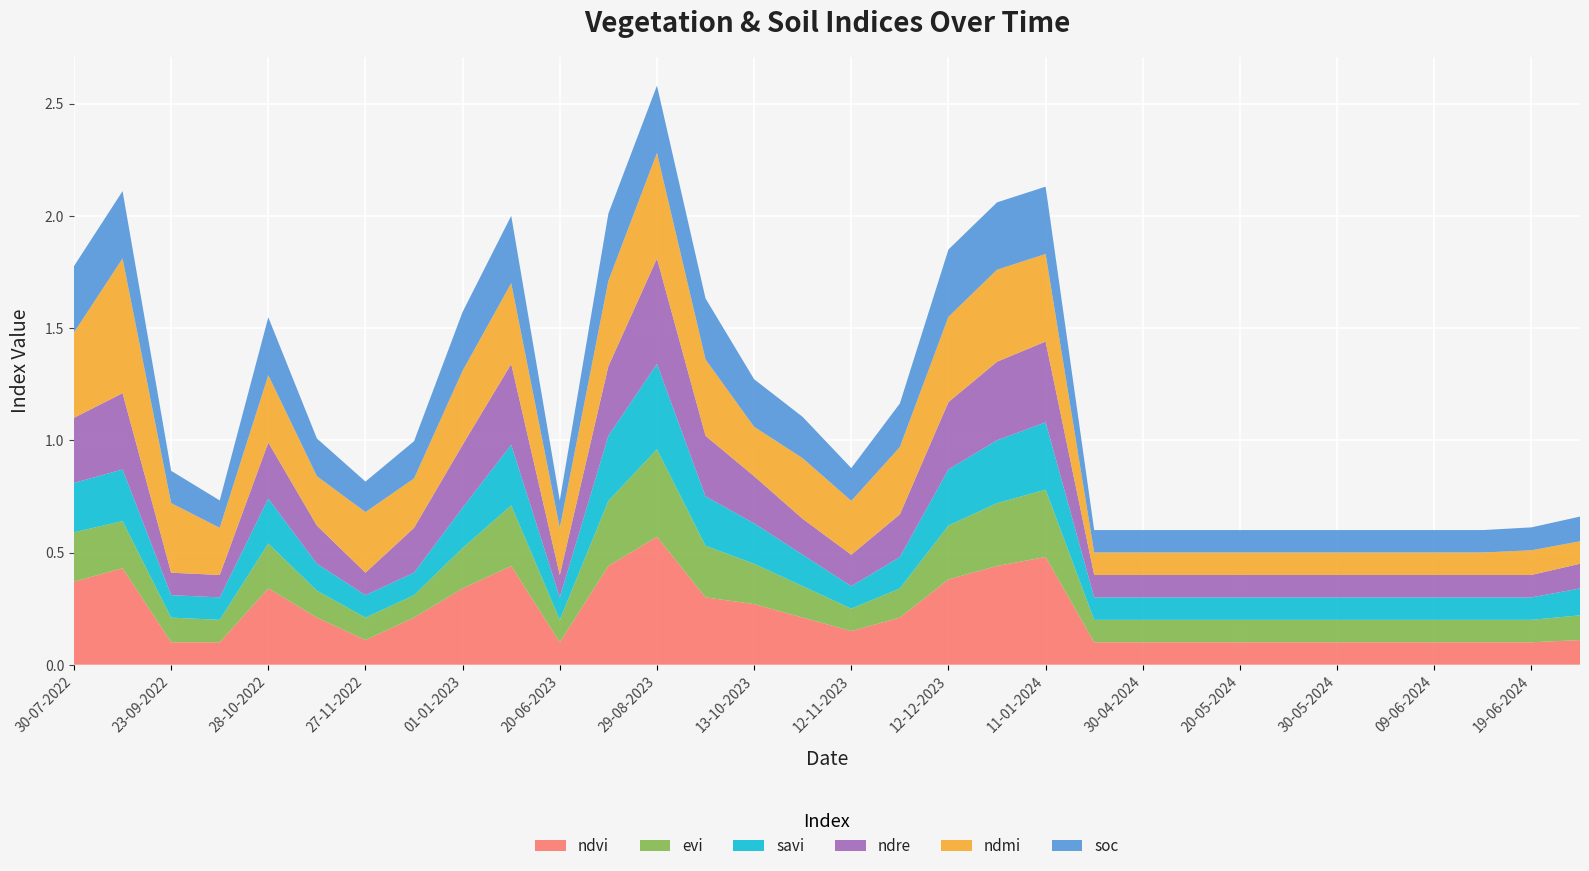

Reading left to right, extract all data points from this chart.

ndvi: 30-07-2022=0.4	08-09-2022=0.4	23-09-2022=0.1	08-10-2022=0.1	28-10-2022=0.3	12-11-2022=0.2	27-11-2022=0.1	12-12-2022=0.2	01-01-2023=0.3	11-01-2023=0.4	20-06-2023=0.1	14-08-2023=0.4	29-08-2023=0.6	28-09-2023=0.3	13-10-2023=0.3	28-10-2023=0.2	12-11-2023=0.1	27-11-2023=0.2	12-12-2023=0.4	01-01-2024=0.4	11-01-2024=0.5	25-04-2024=0.1	30-04-2024=0.1	05-05-2024=0.1	20-05-2024=0.1	25-05-2024=0.1	30-05-2024=0.1	04-06-2024=0.1	09-06-2024=0.1	14-06-2024=0.1	19-06-2024=0.1	24-06-2024=0.1
evi: 30-07-2022=0.2	08-09-2022=0.2	23-09-2022=0.1	08-10-2022=0.1	28-10-2022=0.2	12-11-2022=0.1	27-11-2022=0.1	12-12-2022=0.1	01-01-2023=0.2	11-01-2023=0.3	20-06-2023=0.1	14-08-2023=0.3	29-08-2023=0.4	28-09-2023=0.2	13-10-2023=0.2	28-10-2023=0.1	12-11-2023=0.1	27-11-2023=0.1	12-12-2023=0.2	01-01-2024=0.3	11-01-2024=0.3	25-04-2024=0.1	30-04-2024=0.1	05-05-2024=0.1	20-05-2024=0.1	25-05-2024=0.1	30-05-2024=0.1	04-06-2024=0.1	09-06-2024=0.1	14-06-2024=0.1	19-06-2024=0.1	24-06-2024=0.1
savi: 30-07-2022=0.2	08-09-2022=0.2	23-09-2022=0.1	08-10-2022=0.1	28-10-2022=0.2	12-11-2022=0.1	27-11-2022=0.1	12-12-2022=0.1	01-01-2023=0.2	11-01-2023=0.3	20-06-2023=0.1	14-08-2023=0.3	29-08-2023=0.4	28-09-2023=0.2	13-10-2023=0.2	28-10-2023=0.1	12-11-2023=0.1	27-11-2023=0.1	12-12-2023=0.2	01-01-2024=0.3	11-01-2024=0.3	25-04-2024=0.1	30-04-2024=0.1	05-05-2024=0.1	20-05-2024=0.1	25-05-2024=0.1	30-05-2024=0.1	04-06-2024=0.1	09-06-2024=0.1	14-06-2024=0.1	19-06-2024=0.1	24-06-2024=0.1
ndre: 30-07-2022=0.3	08-09-2022=0.3	23-09-2022=0.1	08-10-2022=0.1	28-10-2022=0.2	12-11-2022=0.2	27-11-2022=0.1	12-12-2022=0.2	01-01-2023=0.3	11-01-2023=0.4	20-06-2023=0.1	14-08-2023=0.3	29-08-2023=0.5	28-09-2023=0.3	13-10-2023=0.2	28-10-2023=0.2	12-11-2023=0.1	27-11-2023=0.2	12-12-2023=0.3	01-01-2024=0.3	11-01-2024=0.4	25-04-2024=0.1	30-04-2024=0.1	05-05-2024=0.1	20-05-2024=0.1	25-05-2024=0.1	30-05-2024=0.1	04-06-2024=0.1	09-06-2024=0.1	14-06-2024=0.1	19-06-2024=0.1	24-06-2024=0.1
ndmi: 30-07-2022=0.4	08-09-2022=0.6	23-09-2022=0.3	08-10-2022=0.2	28-10-2022=0.3	12-11-2022=0.2	27-11-2022=0.3	12-12-2022=0.2	01-01-2023=0.3	11-01-2023=0.4	20-06-2023=0.2	14-08-2023=0.4	29-08-2023=0.5	28-09-2023=0.3	13-10-2023=0.2	28-10-2023=0.3	12-11-2023=0.2	27-11-2023=0.3	12-12-2023=0.4	01-01-2024=0.4	11-01-2024=0.4	25-04-2024=0.1	30-04-2024=0.1	05-05-2024=0.1	20-05-2024=0.1	25-05-2024=0.1	30-05-2024=0.1	04-06-2024=0.1	09-06-2024=0.1	14-06-2024=0.1	19-06-2024=0.1	24-06-2024=0.1
soc: 30-07-2022=0.3	08-09-2022=0.3	23-09-2022=0.1	08-10-2022=0.1	28-10-2022=0.3	12-11-2022=0.2	27-11-2022=0.1	12-12-2022=0.2	01-01-2023=0.3	11-01-2023=0.3	20-06-2023=0.1	14-08-2023=0.3	29-08-2023=0.3	28-09-2023=0.3	13-10-2023=0.2	28-10-2023=0.2	12-11-2023=0.1	27-11-2023=0.2	12-12-2023=0.3	01-01-2024=0.3	11-01-2024=0.3	25-04-2024=0.1	30-04-2024=0.1	05-05-2024=0.1	20-05-2024=0.1	25-05-2024=0.1	30-05-2024=0.1	04-06-2024=0.1	09-06-2024=0.1	14-06-2024=0.1	19-06-2024=0.1	24-06-2024=0.1